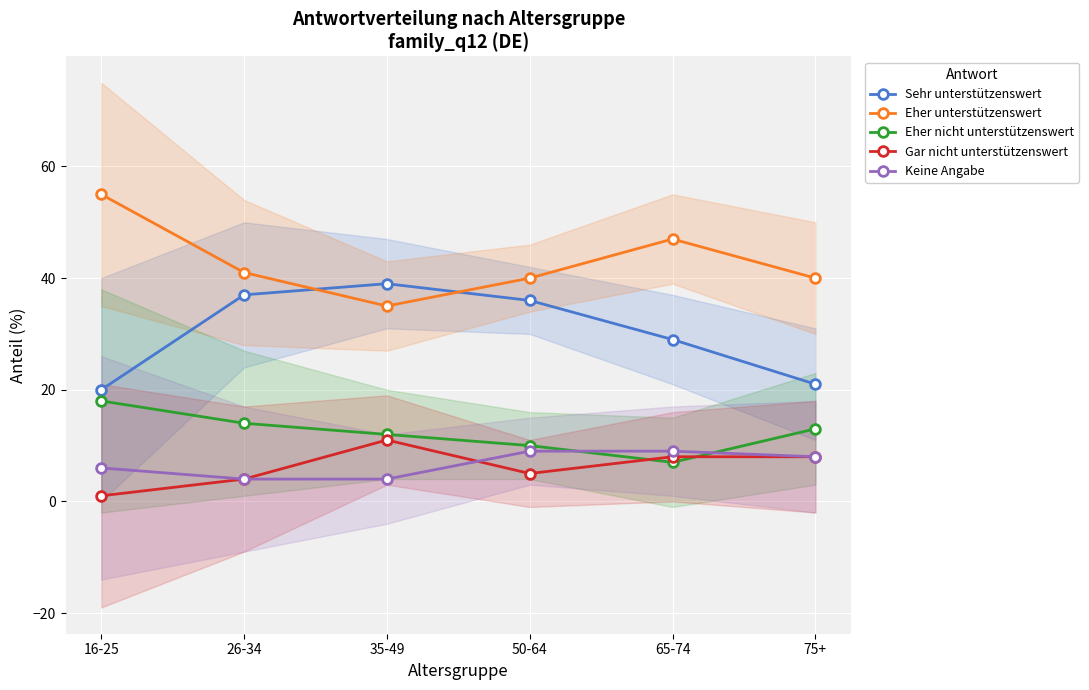

How many data points does each series have?

6